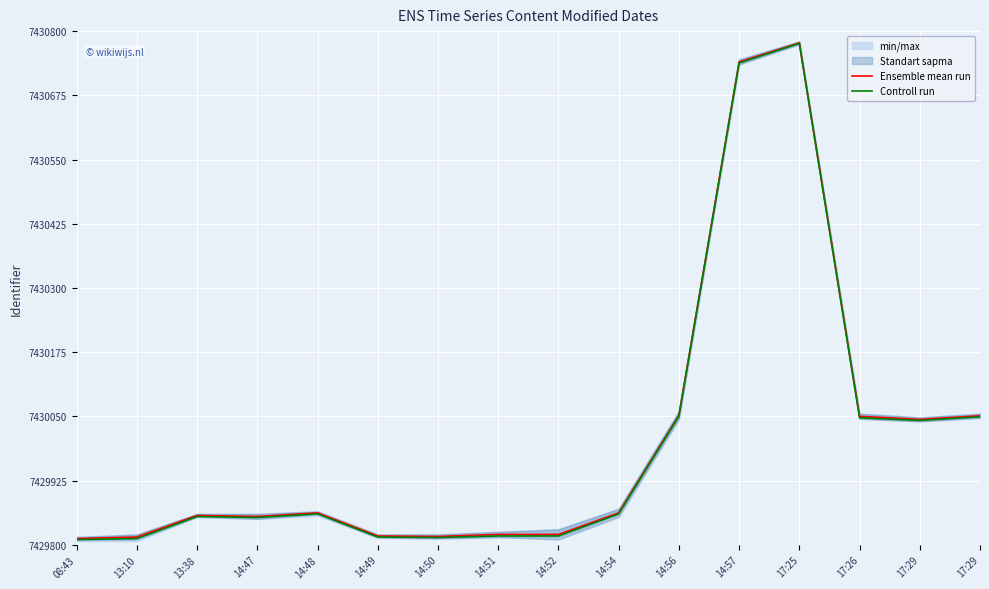

Between 14:49 and 08:43, which is larger?

14:49